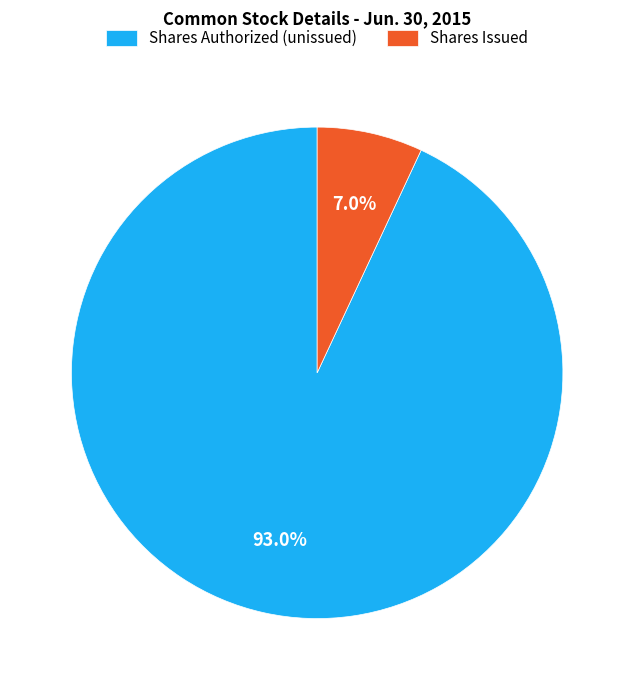

How many slices are in this pie chart?

2